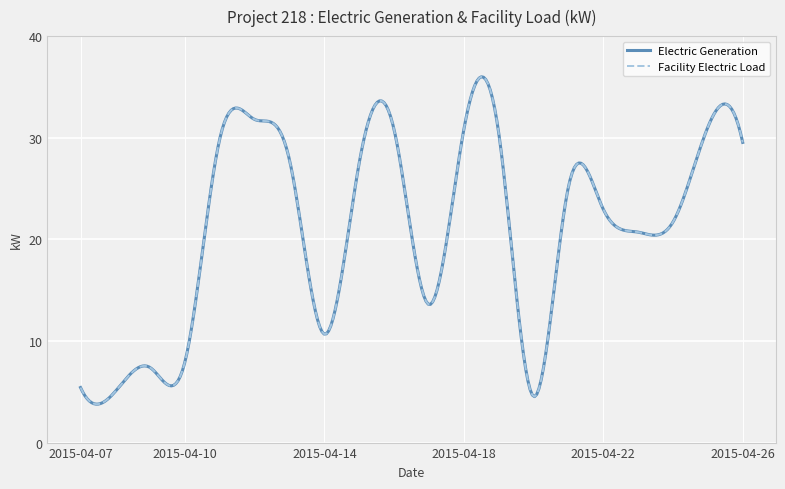

True or false: Electric Generation and Facility Electric Load intersect in this chart.

False